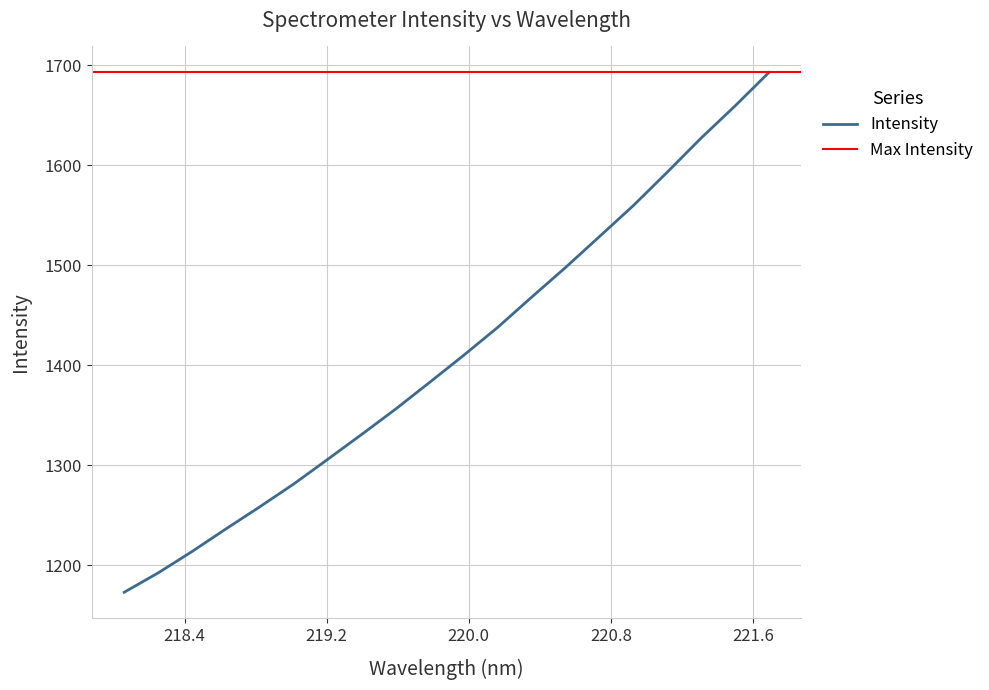

What position from the left is 219.589?

9